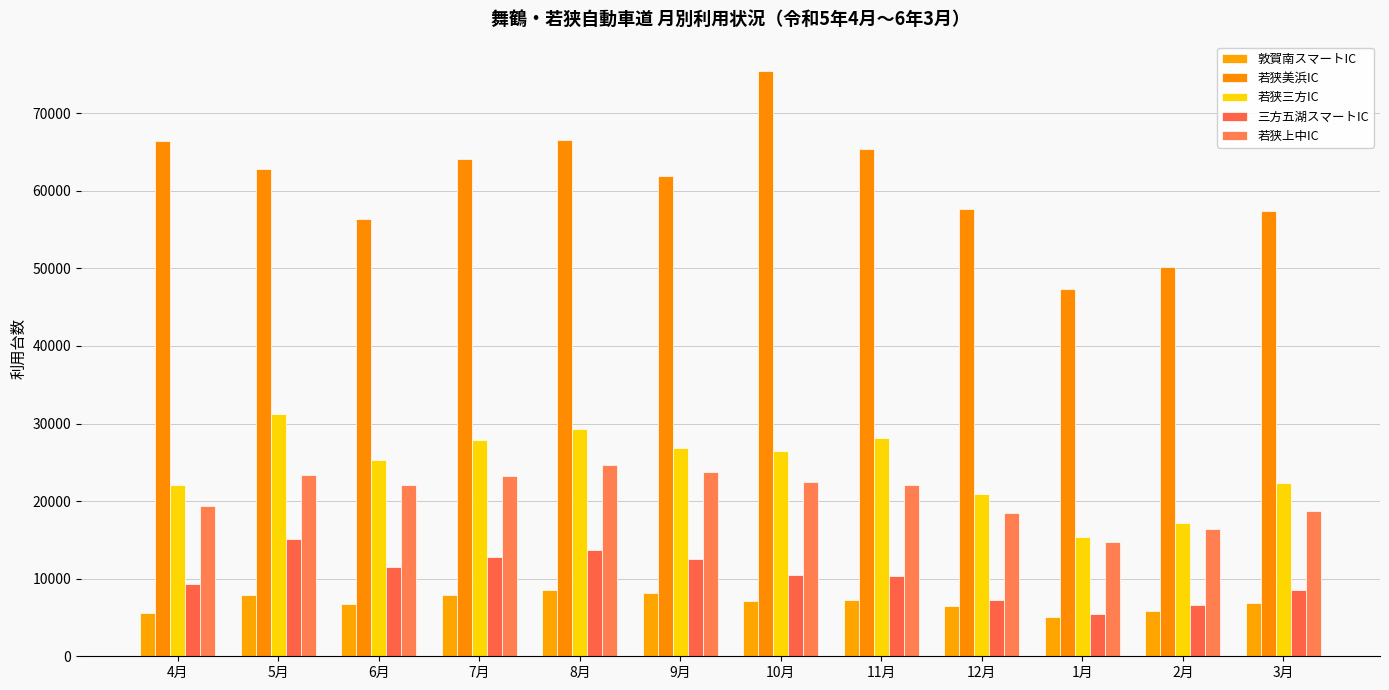

What is the difference between the 三方五湖スマートIC values at 3月 and 4月?

795